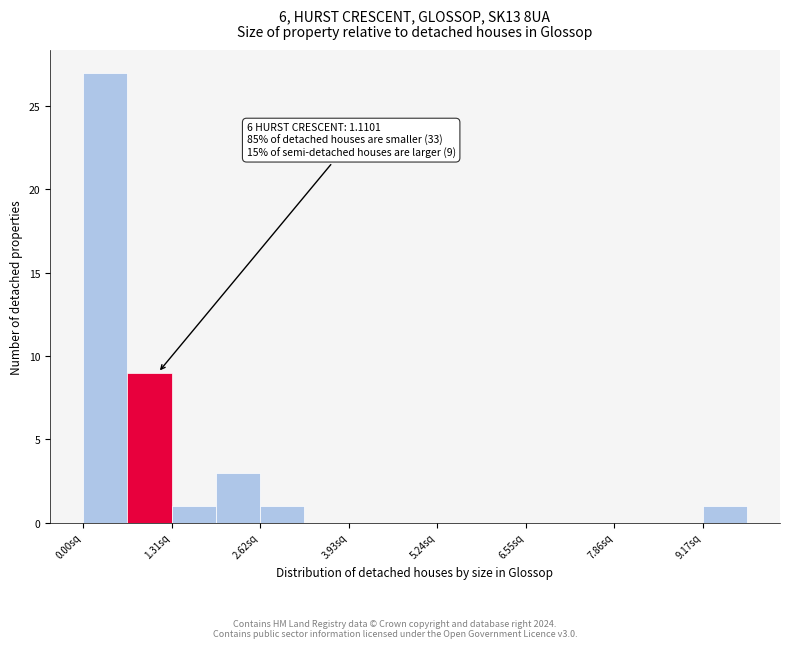

Around what value on the x-axis is the tallest bar? Give the approximate position of its centre, as read against the axis.

0.4